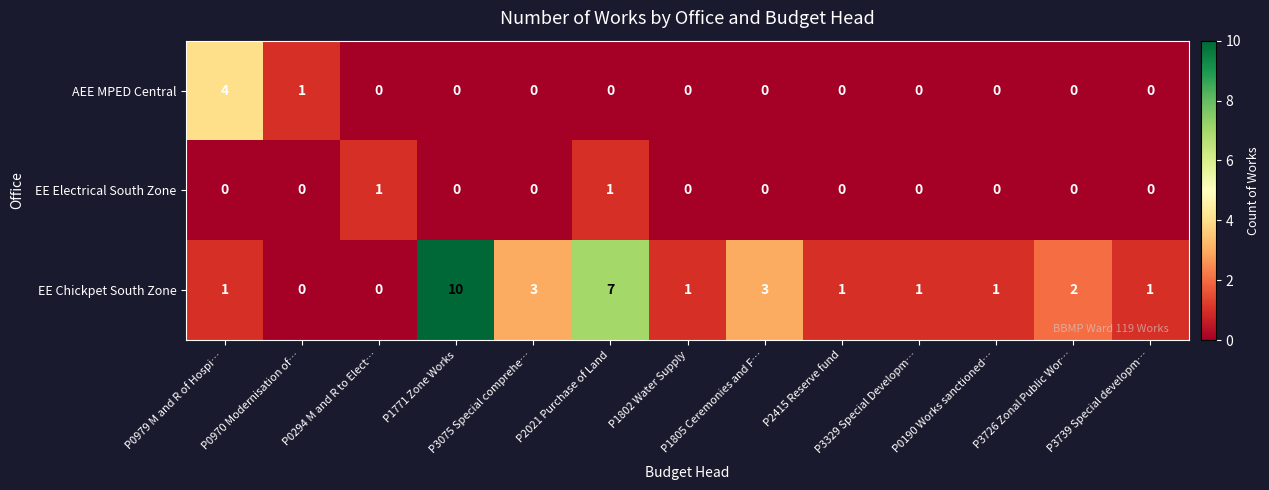

Which series changed the most between P0979 M and R of Hospi… and P2415 Reserve fund?

AEE MPED Central